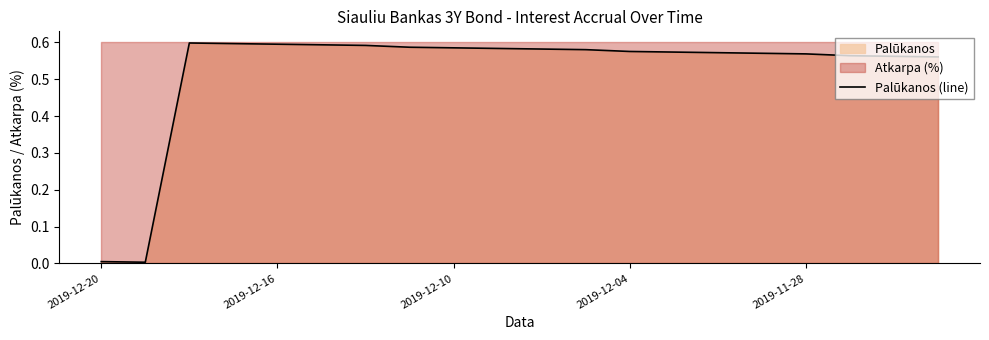

How many interior local peaks (higher than both neighbors) does the data have?

1